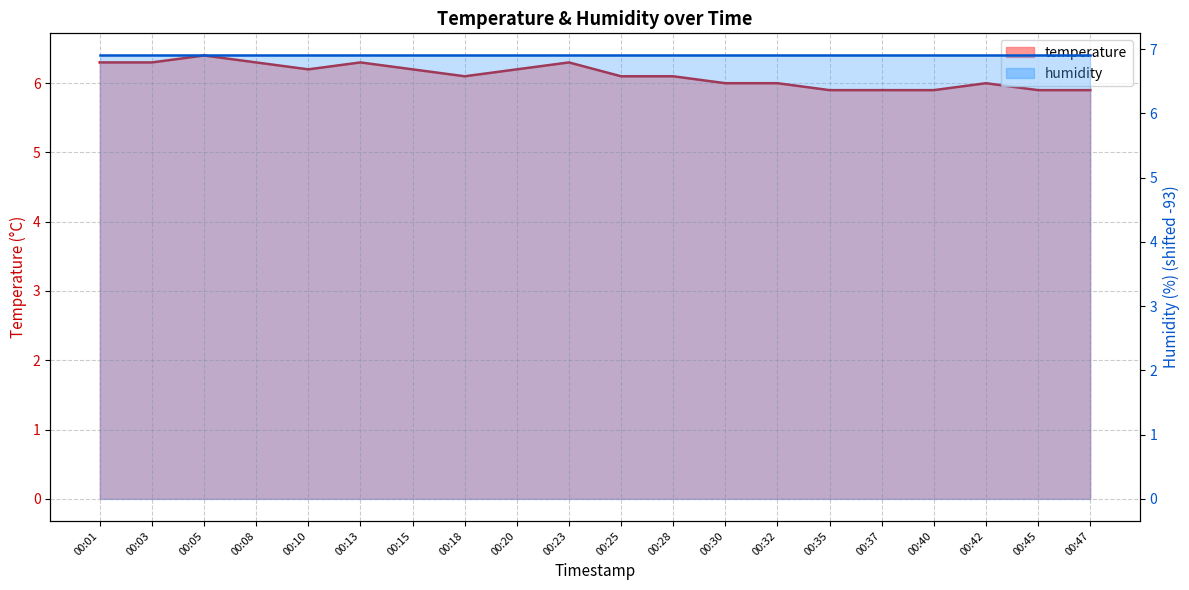

Where does the data first go above 6?

00:01